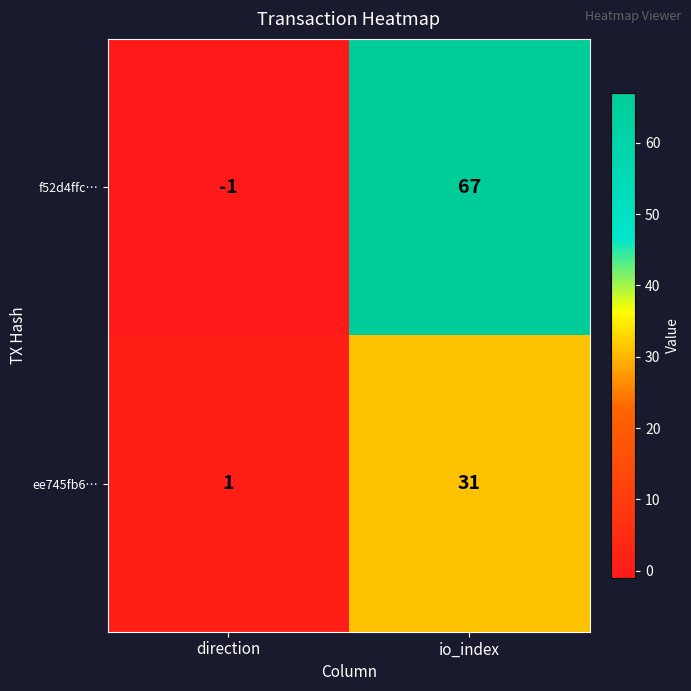

At which category is the sum across all series the highest?

io_index